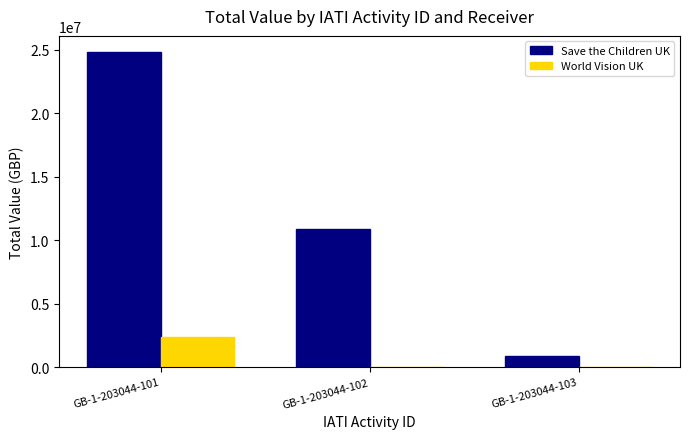

What is the sum of all World Vision UK values?

2401257